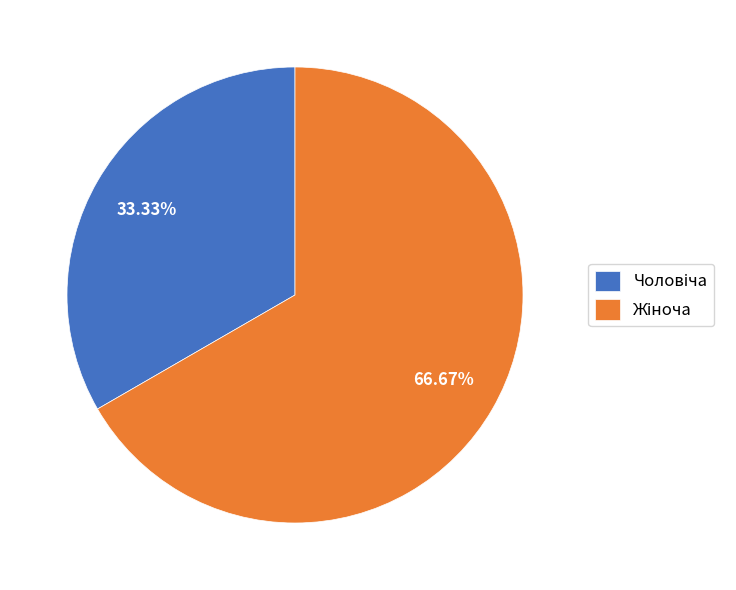

Is there a majority slice in this chart?

Yes